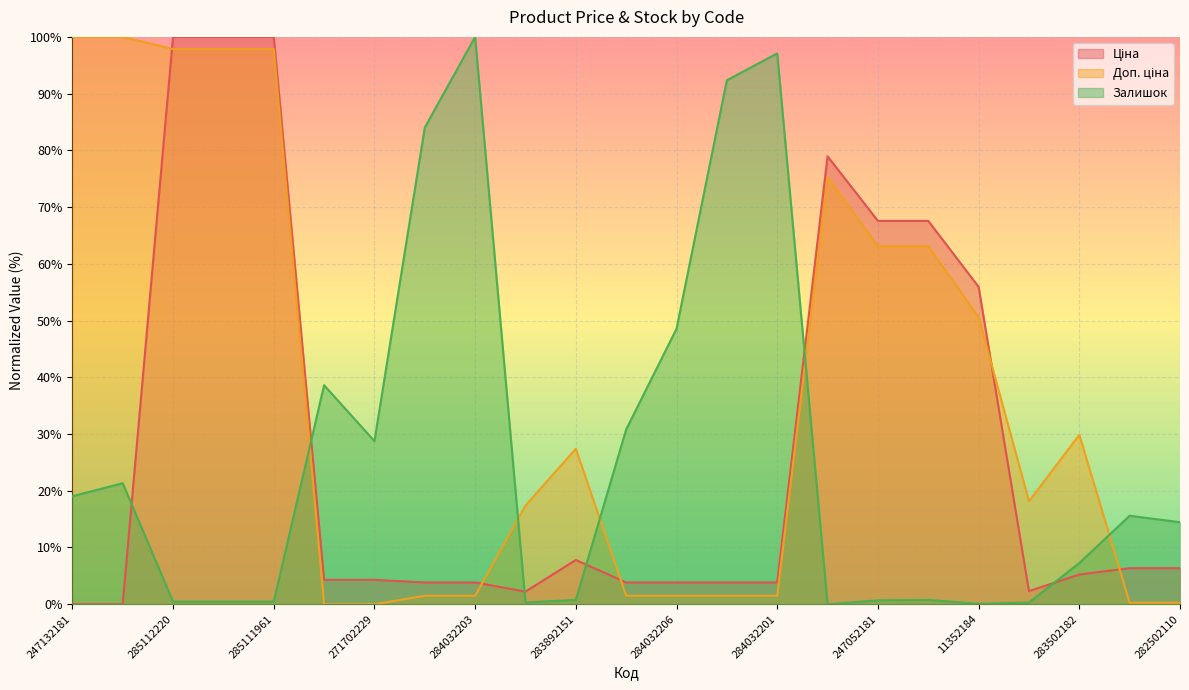

How many data points in Ціна are above 4?

13